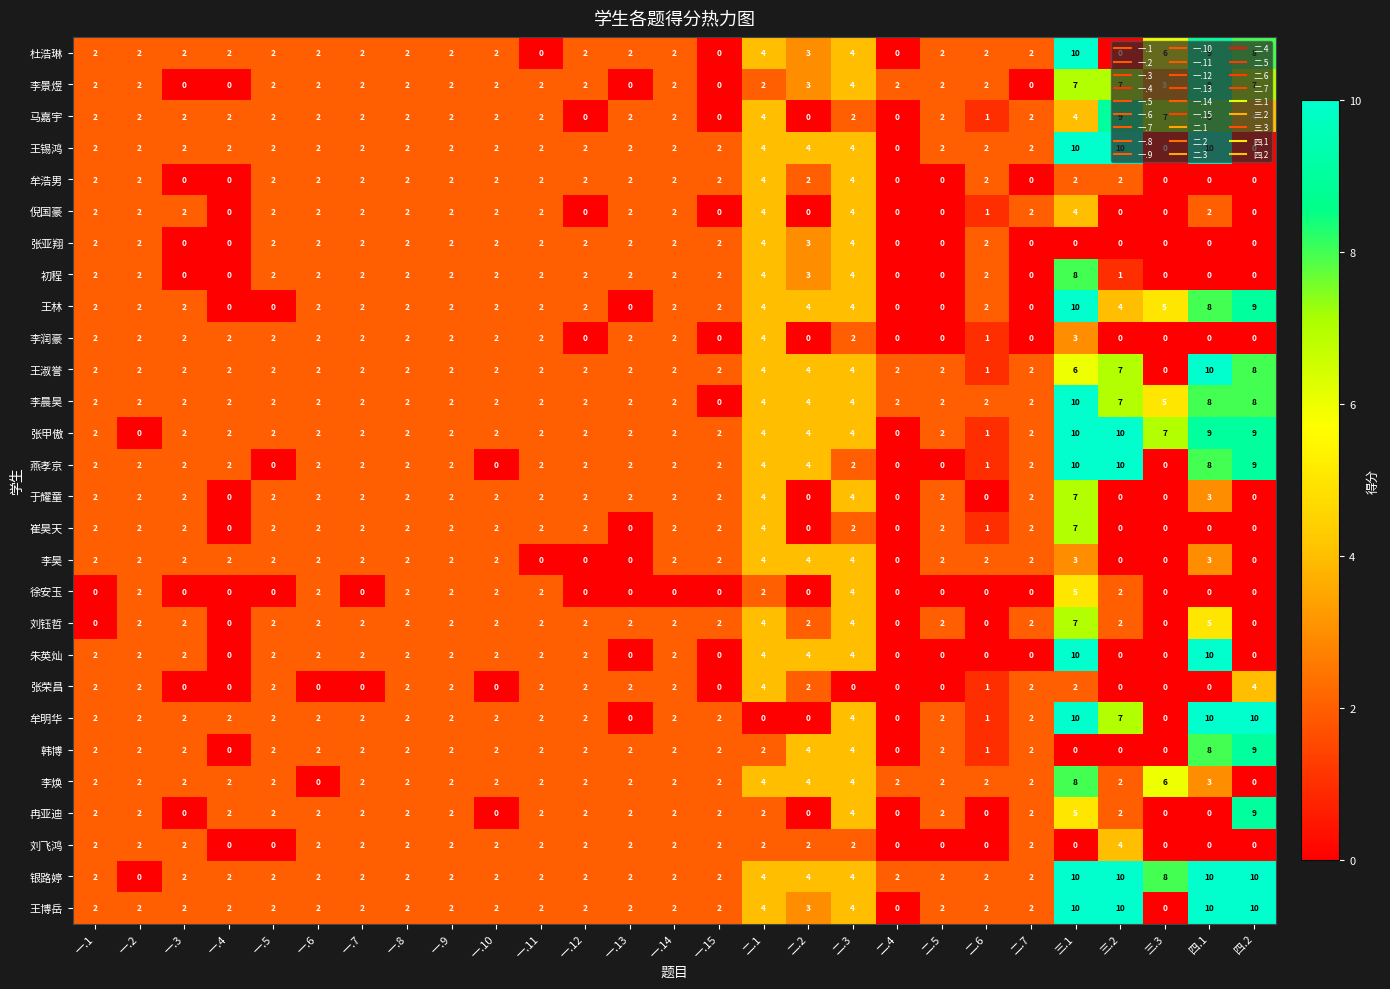

Where is 王林 nearest to the value 5?

三.3